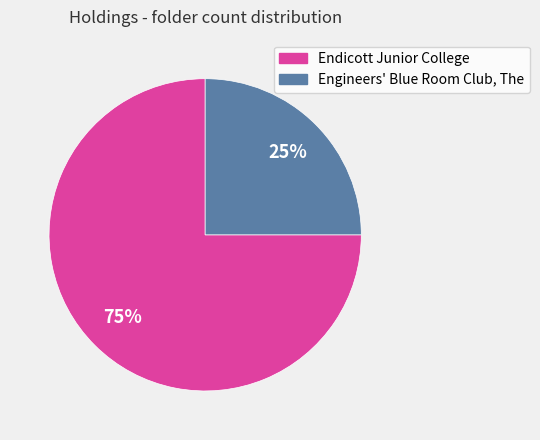

Which has a higher value, Endicott Junior College or Engineers' Blue Room Club, The?

Endicott Junior College